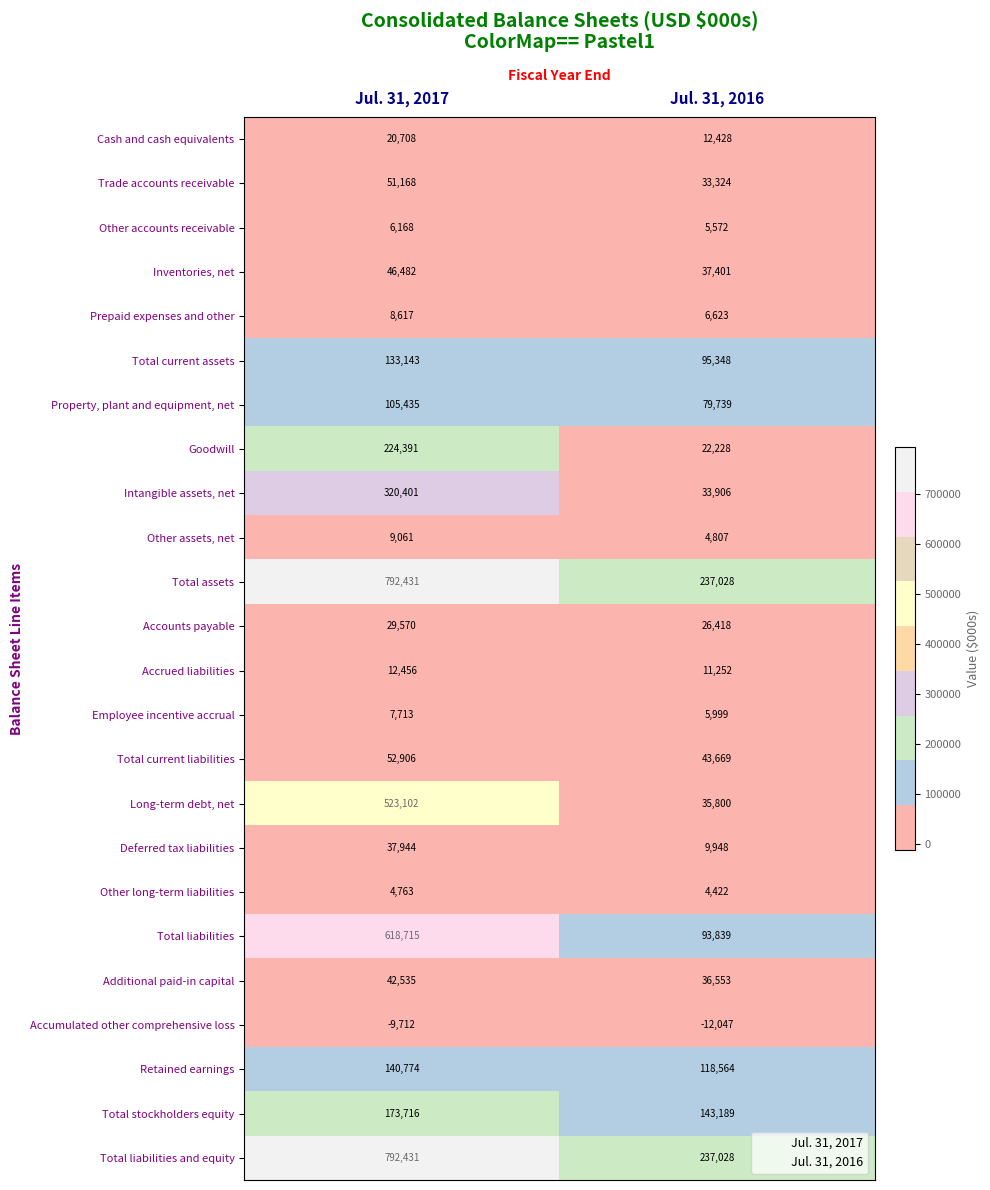

What is the sum of the Total assets values at Jul. 31, 2017 and Jul. 31, 2016?

1029459